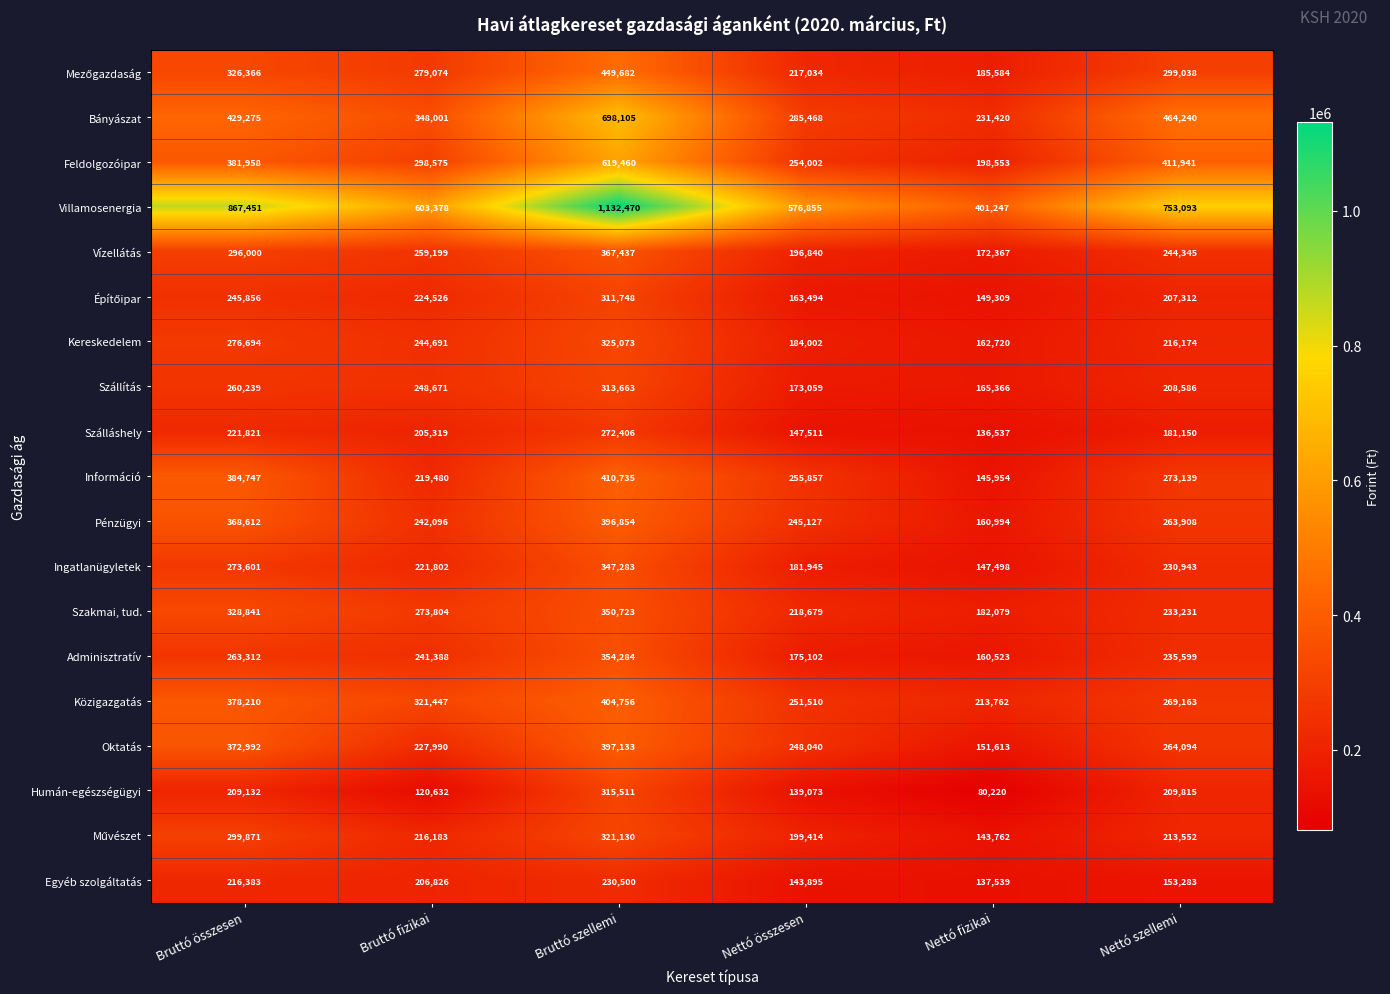

At which label does Kereskedelem reach its minimum?

Nettó fizikai